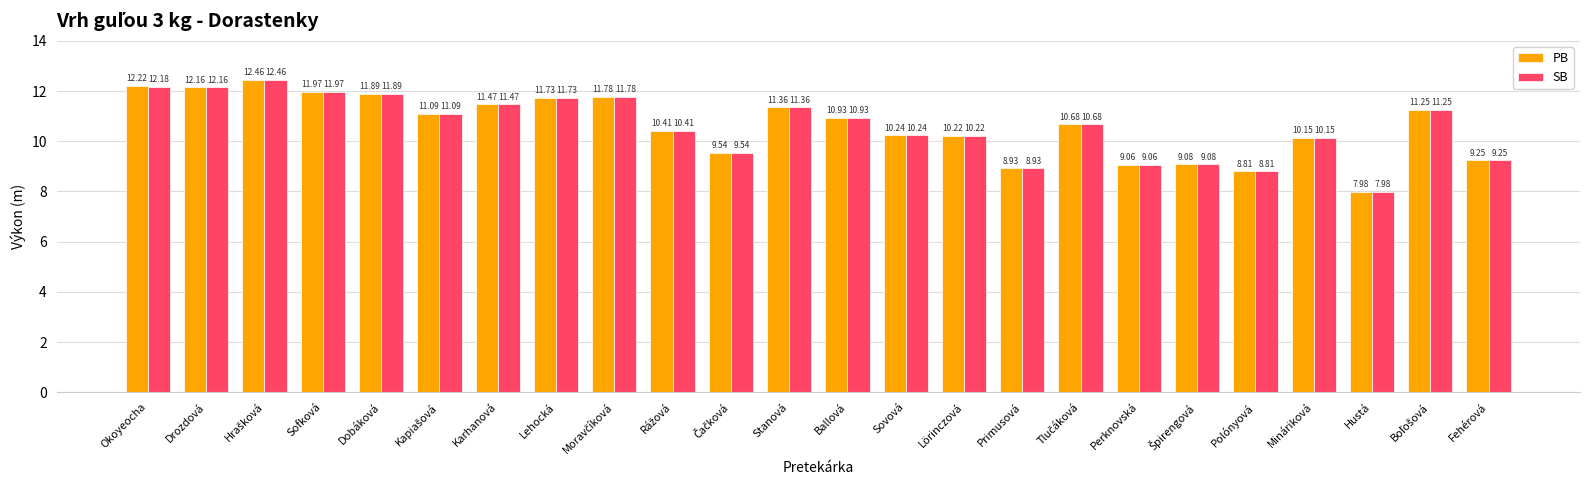

What is the average value of the PB series?

10.6